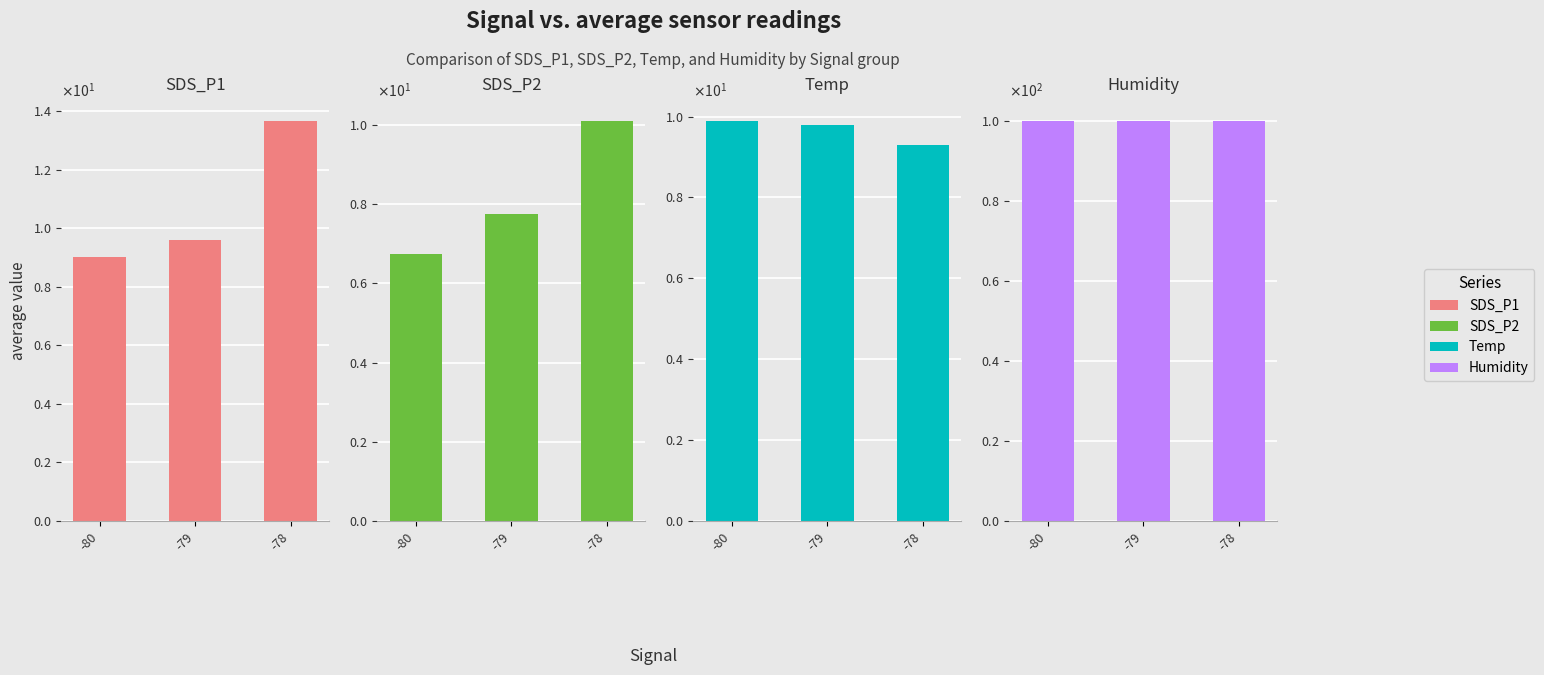

Rank the categories by Temp value from lowest to highest.

-78, -79, -80